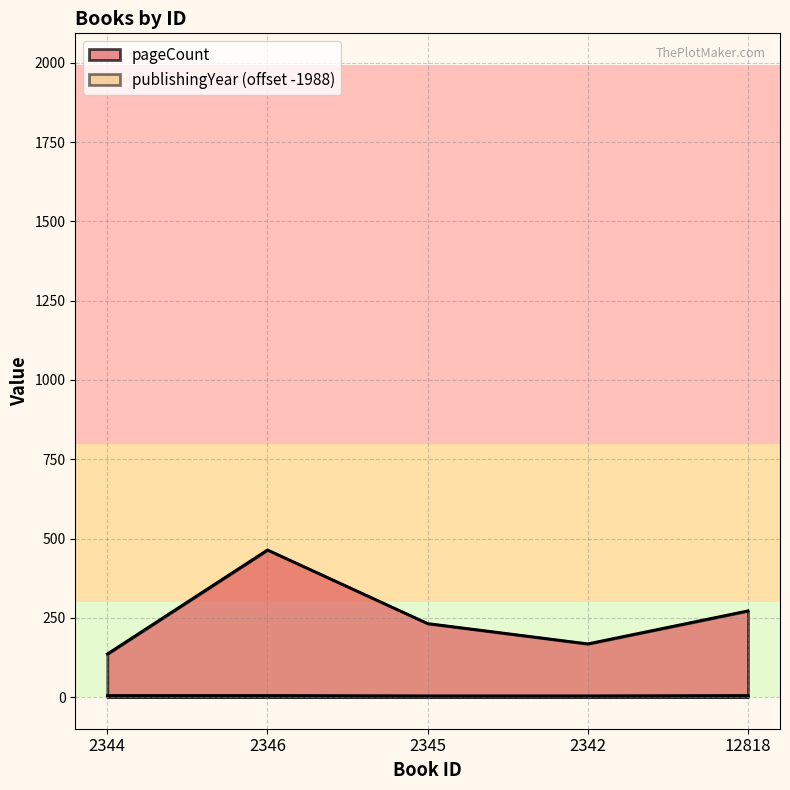

Where is publishingYear nearest to the value 4?

2345